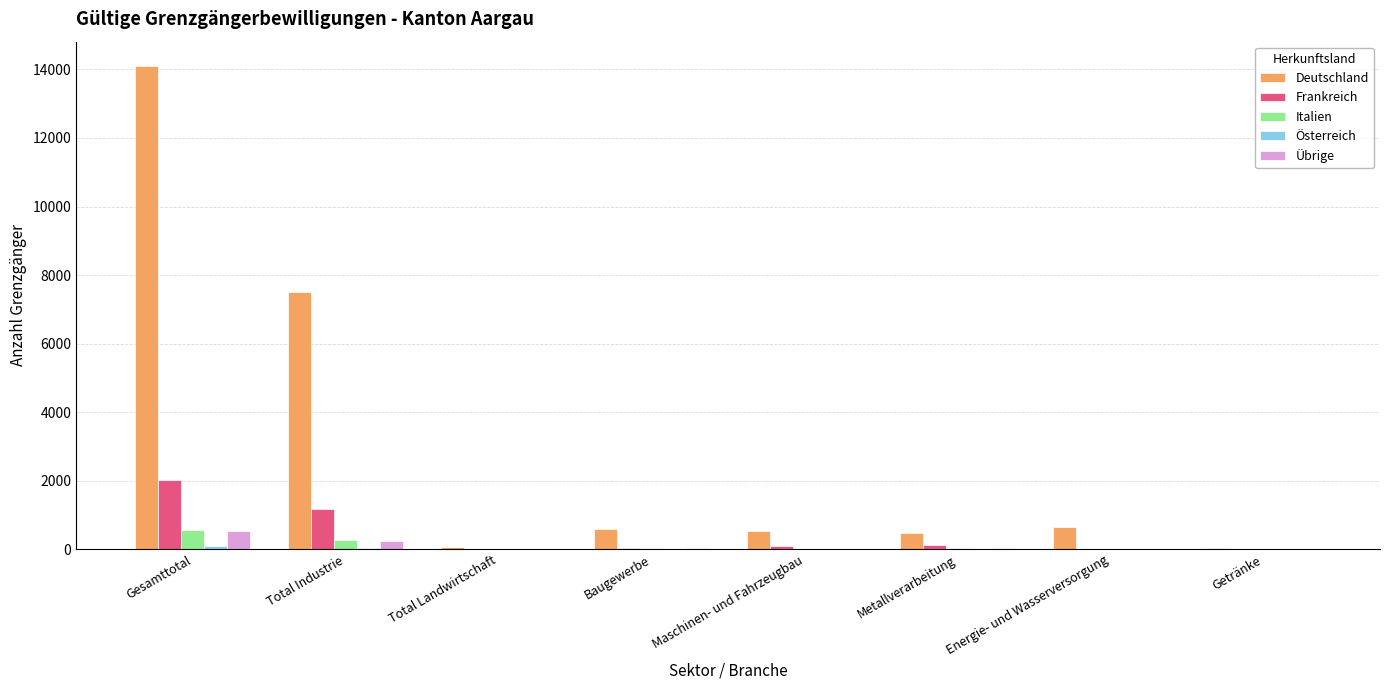

True or false: Deutschland has a value of 543 at Maschinen- und Fahrzeugbau.

True